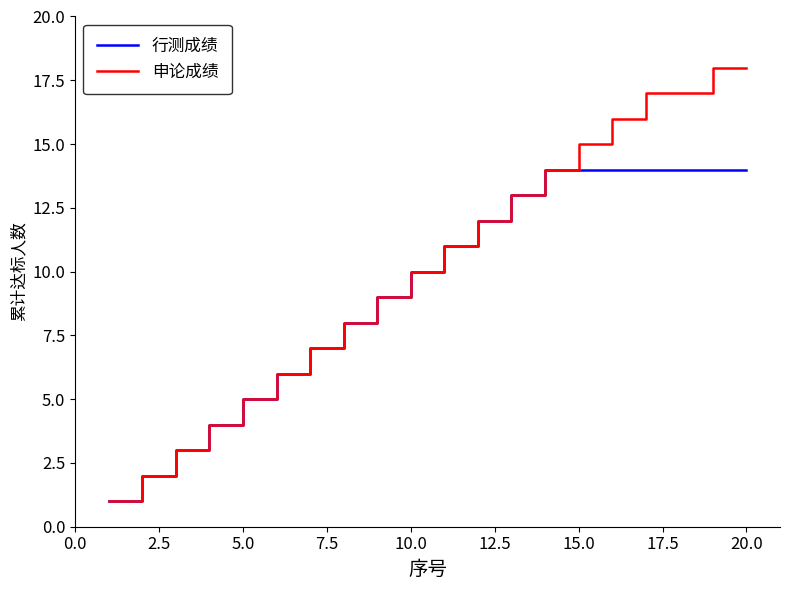

List the series in order of their peak value, lowest first.

行测成绩, 申论成绩